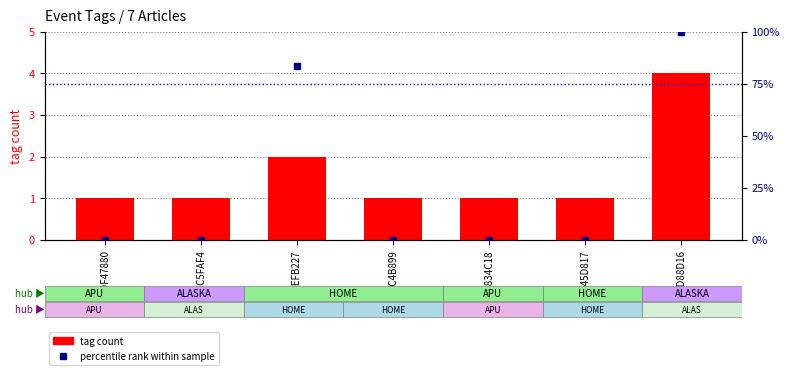

What is the label of the 5th bar from the left?

95834C18